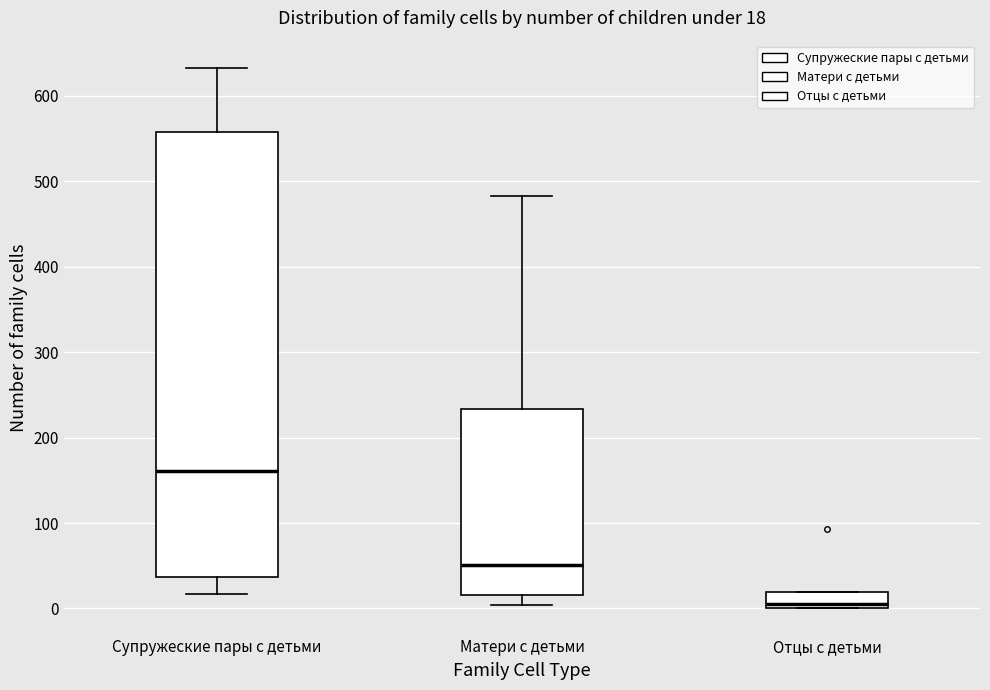

Which box's median line is the highest?

Супружеские пары с детьми